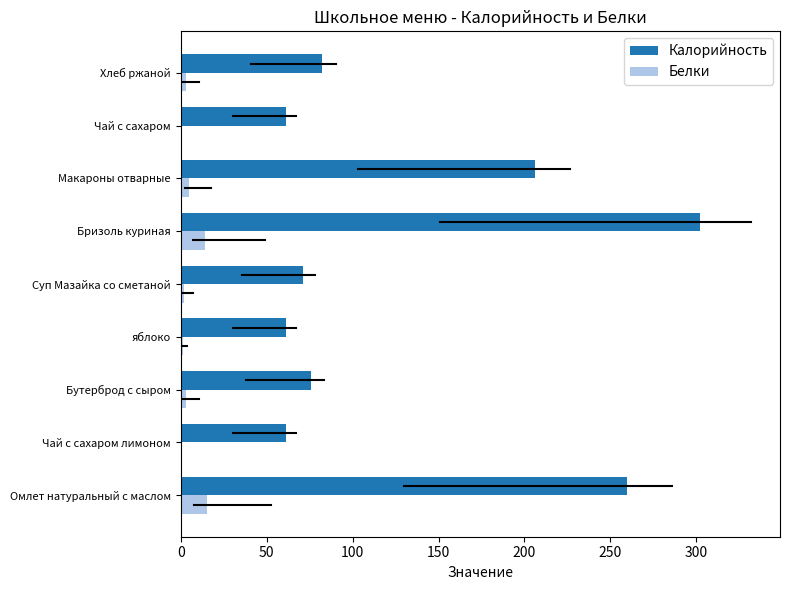

Count the number of data series in this chart.

2